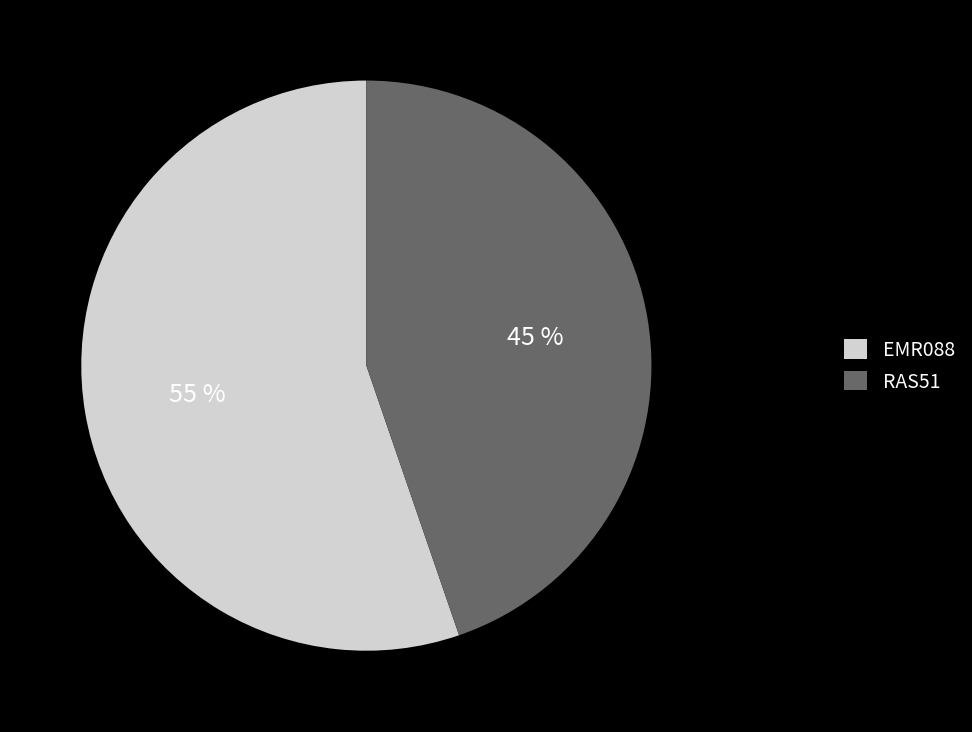

Count the number of slices in the pie.

2